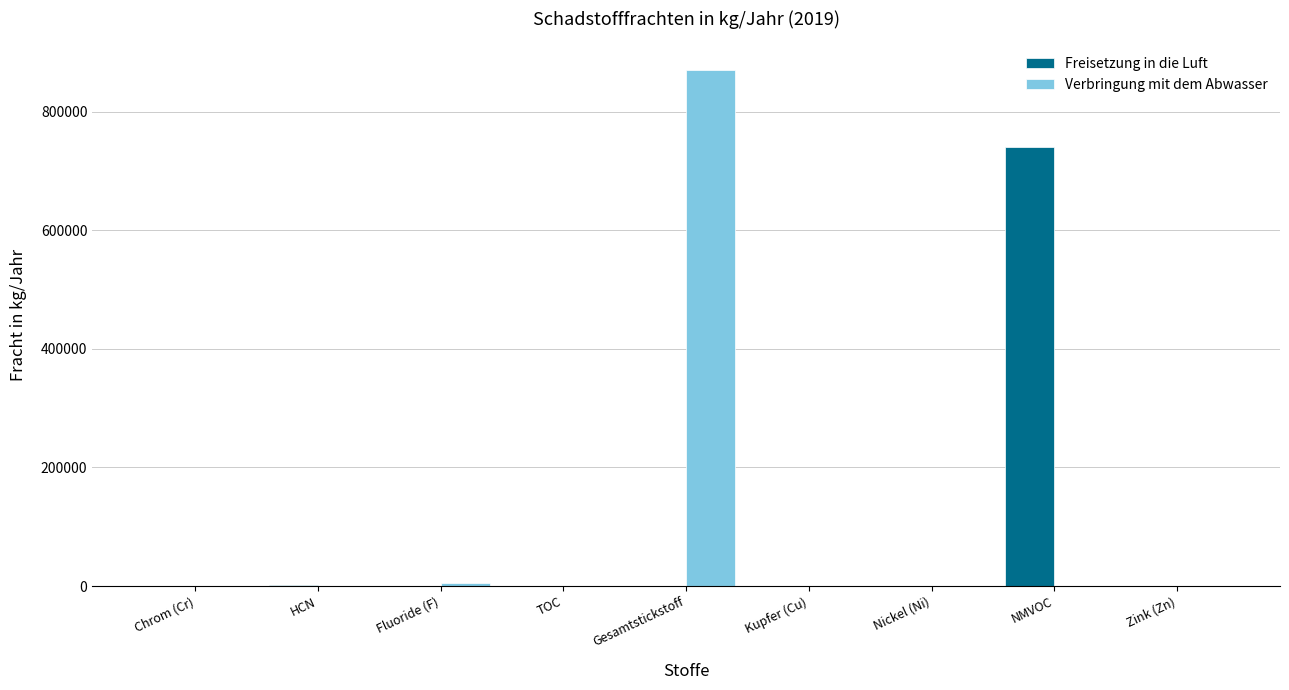

True or false: Freisetzung in die Luft has a value of 263225 at Nickel (Ni).

False